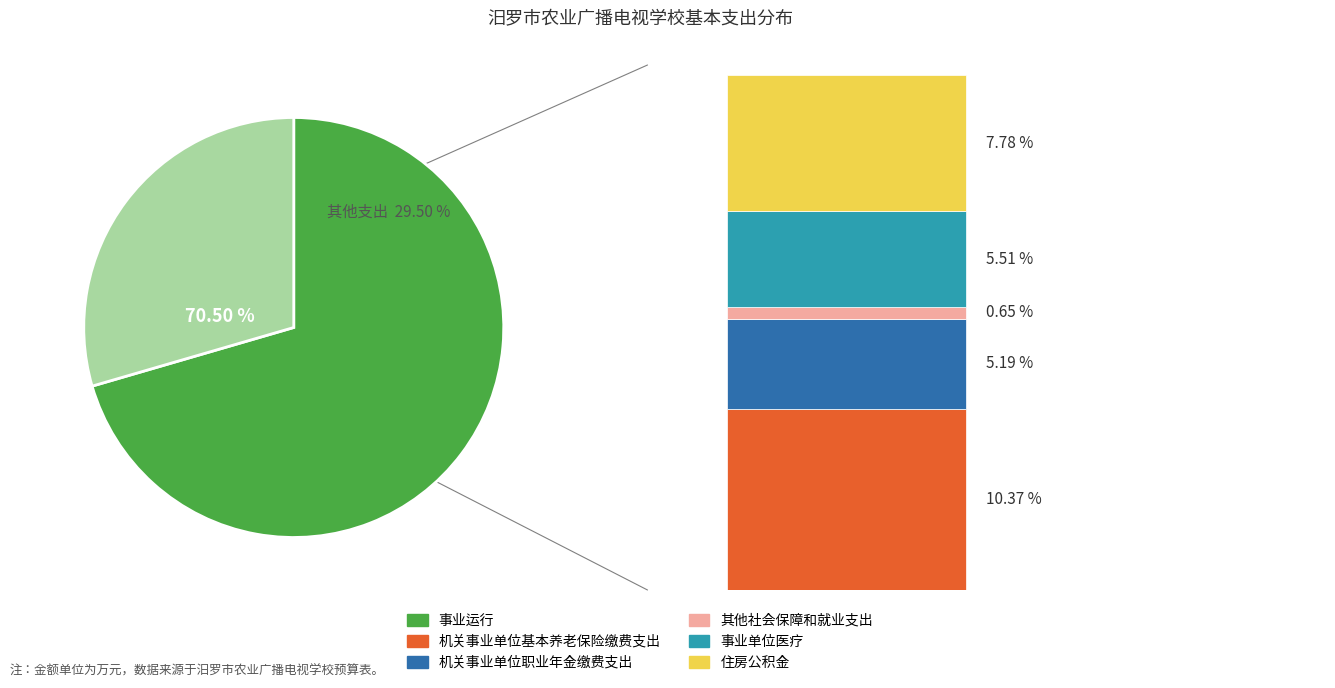

To the nearest percent, what is the difference between the 事业运行 and 机关事业单位职业年金缴费支出 slice percentages?

65%